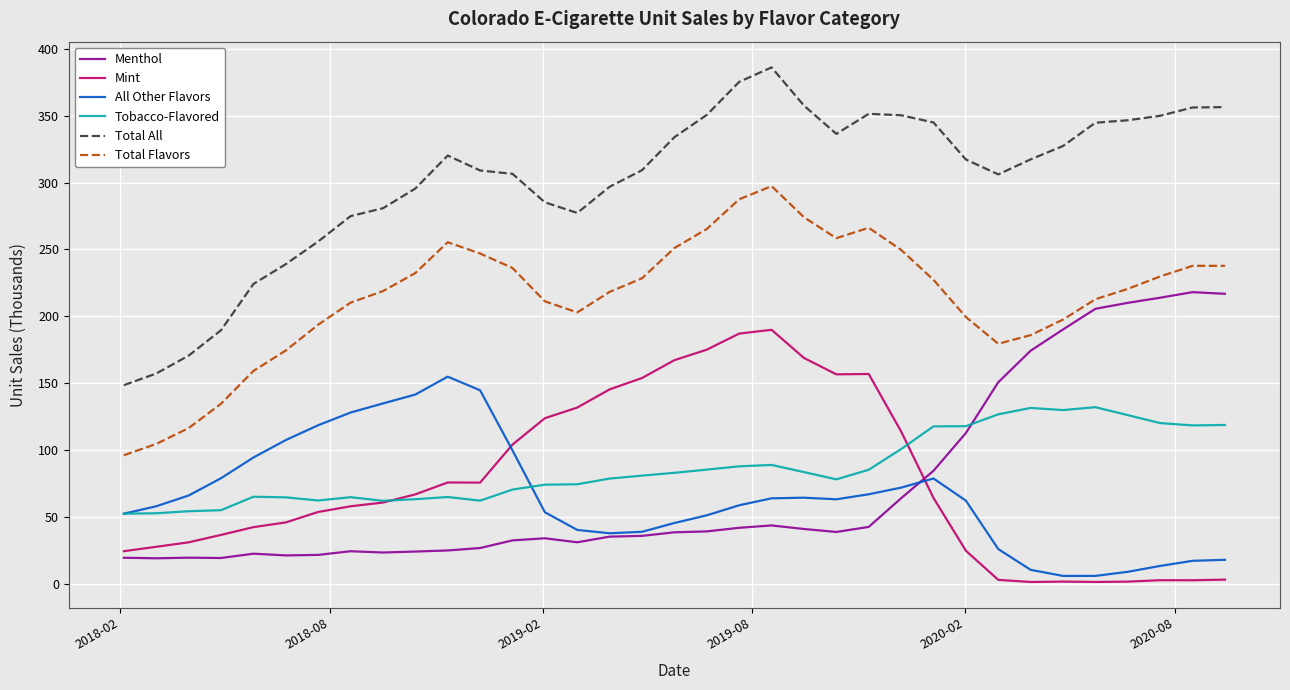

Rank the series by their maximum value, from highest to lowest.

Total All, Total Flavors, Menthol, Mint, All Other Flavors, Tobacco-Flavored